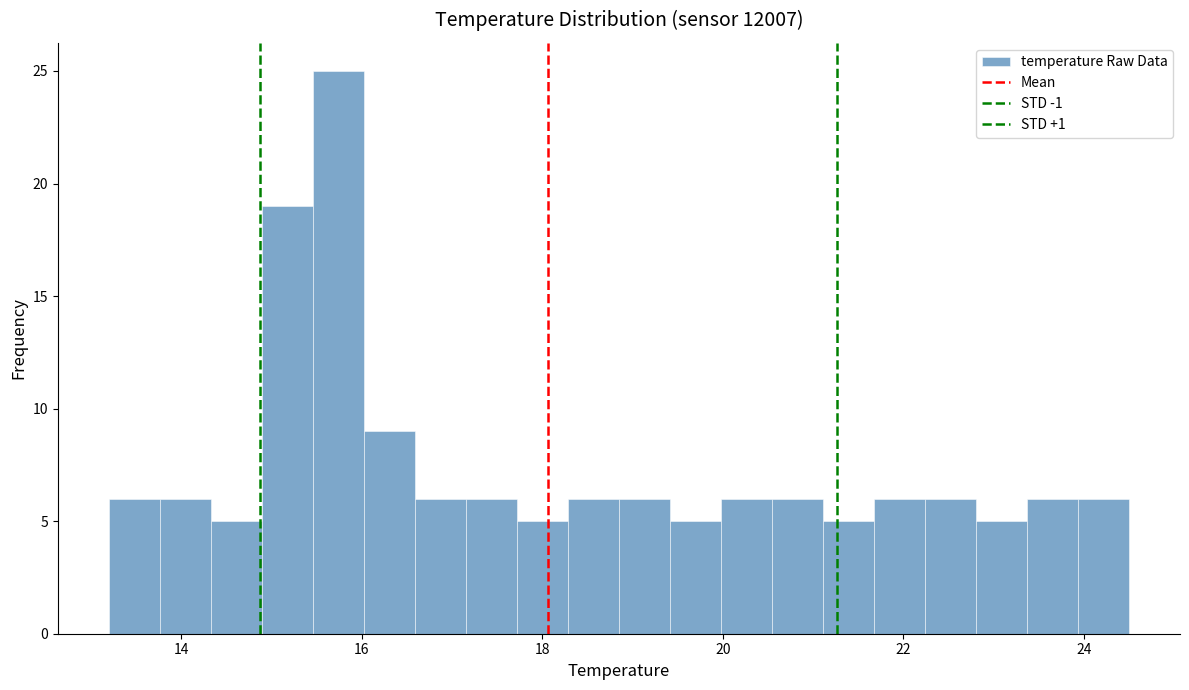

Around what value on the x-axis is the tallest bar? Give the approximate position of its centre, as read against the axis.

15.8